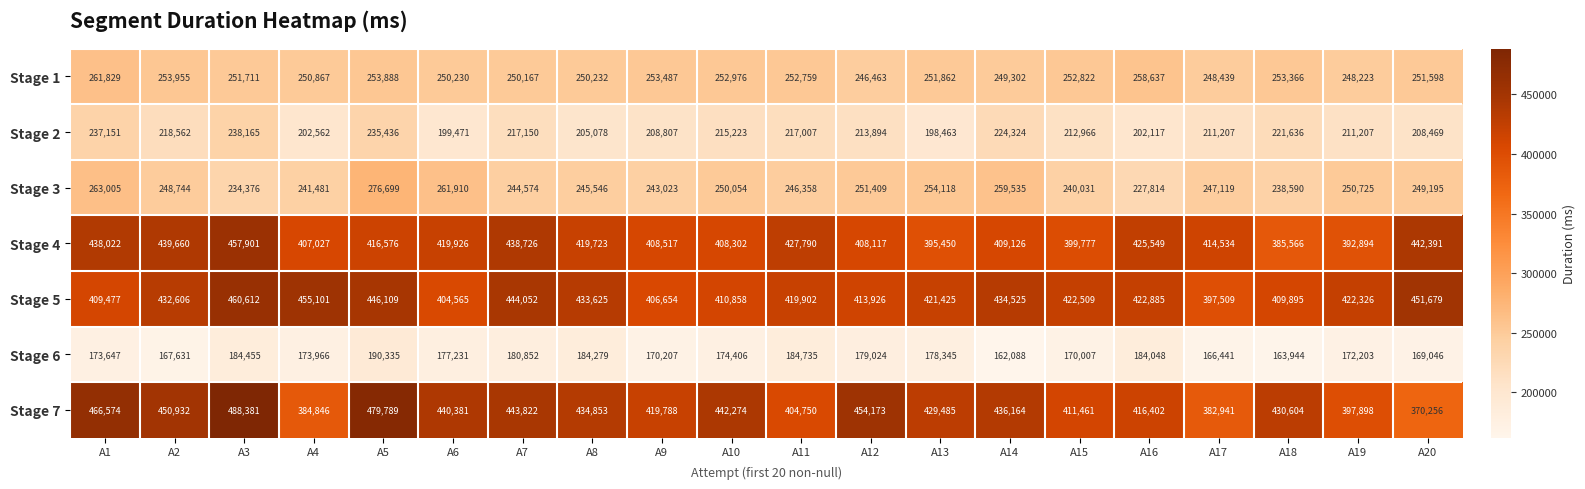

List the series in order of their peak value, lowest first.

Stage 6, Stage 2, Stage 1, Stage 3, Stage 4, Stage 5, Stage 7